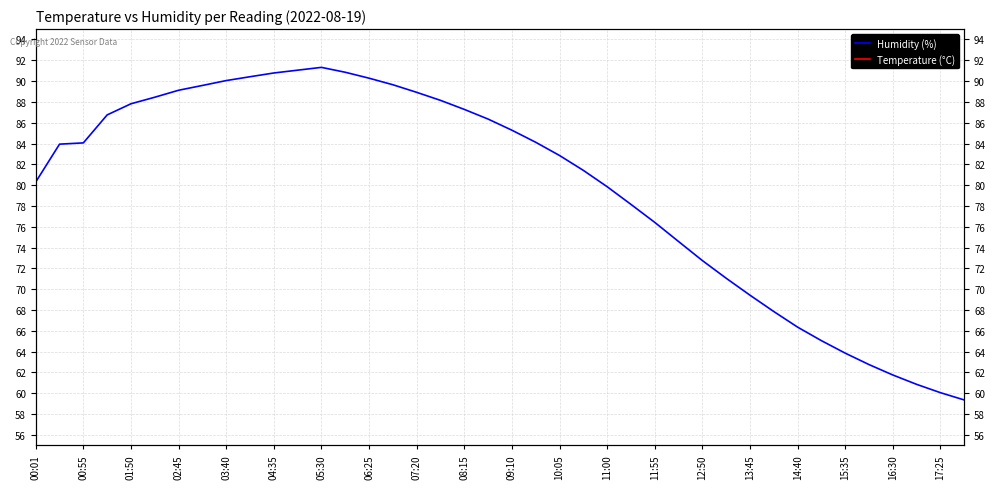

True or false: Temperature (°C) and Humidity (%) intersect in this chart.

False